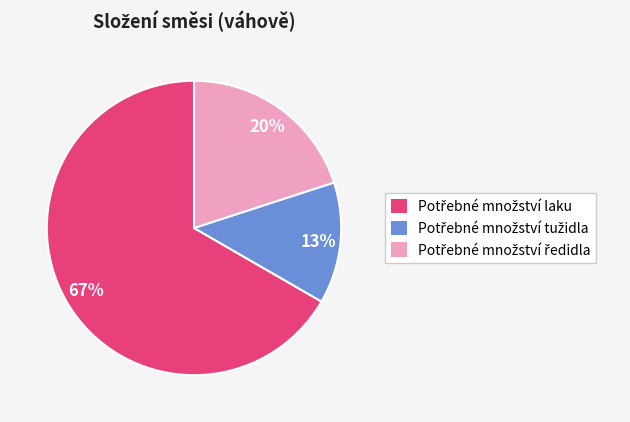

Does any single category account for the majority?

Yes